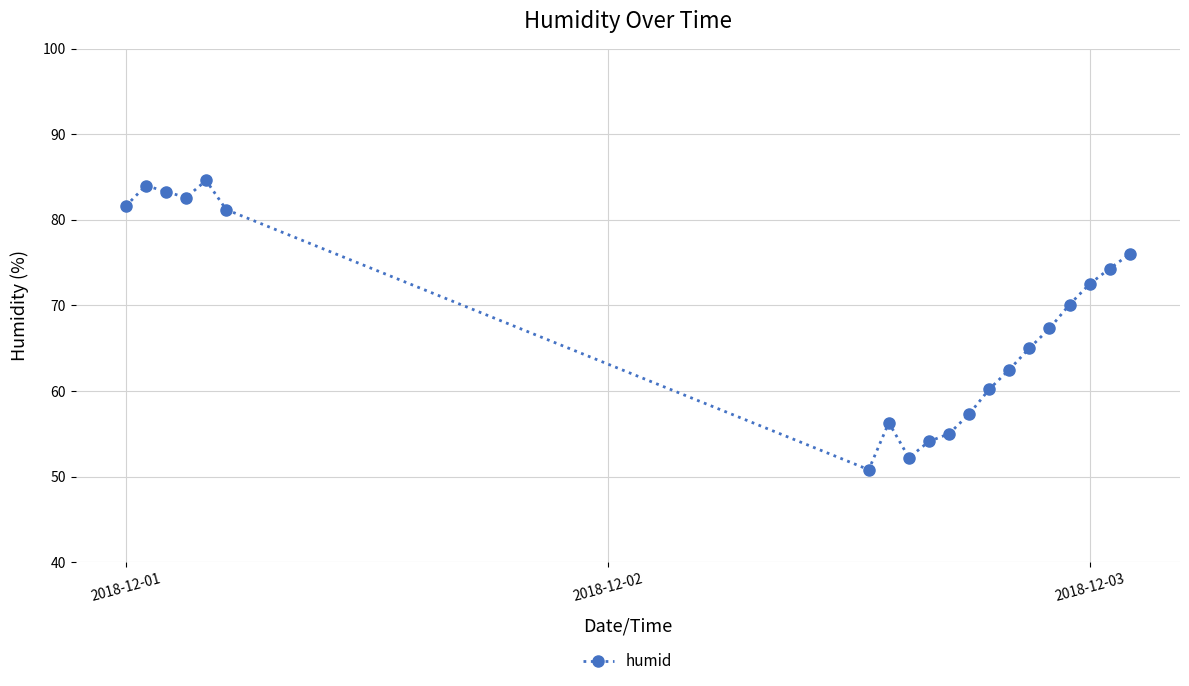

How many data points are above 70?

10